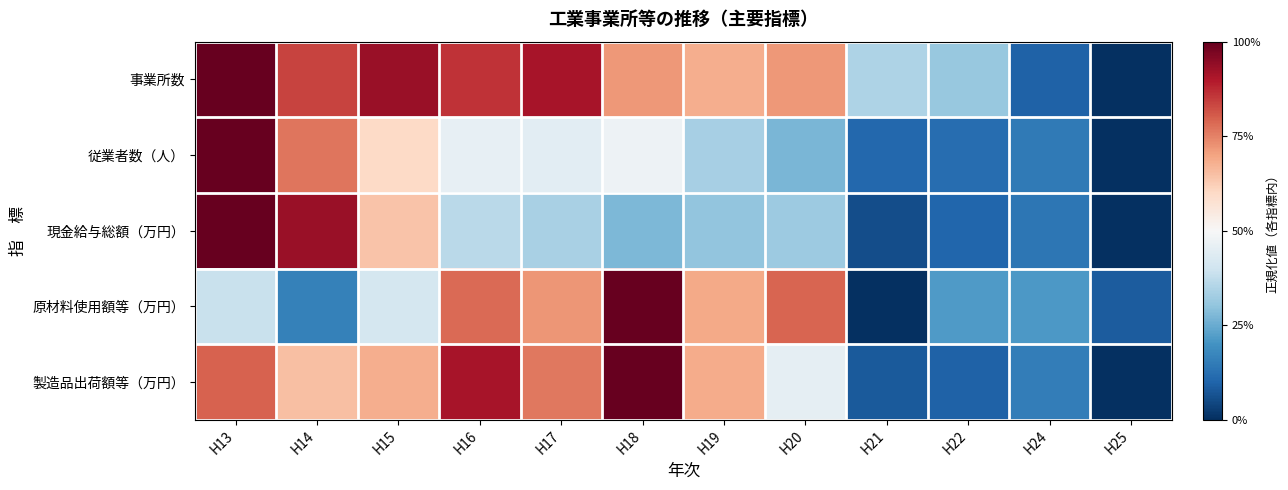

List the series in order of their peak value, highest first.

事業所数, 従業者数（人）, 現金給与総額（万円）, 原材料使用額等（万円）, 製造品出荷額等（万円）